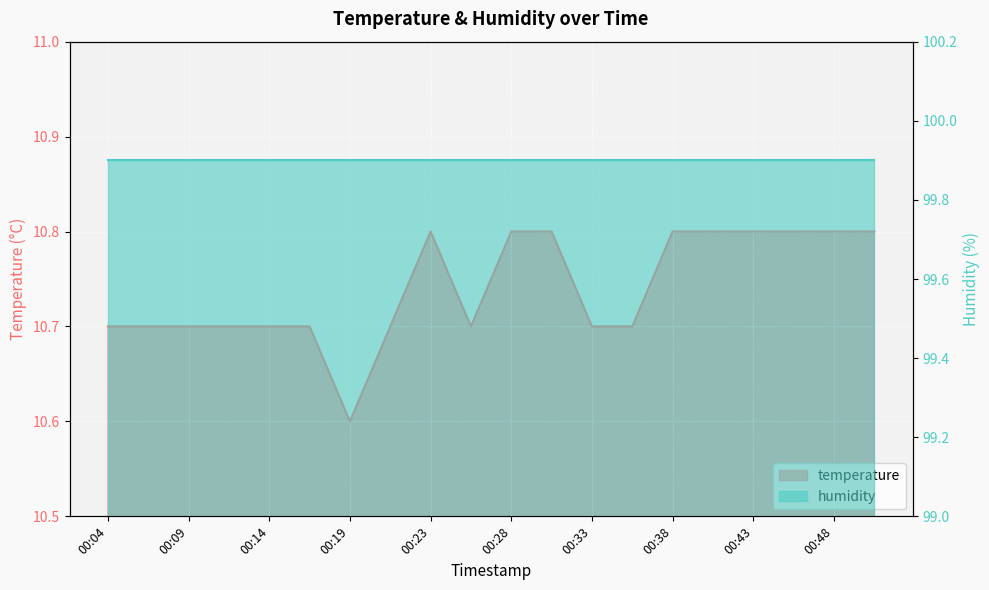

What is the difference between the maximum and minimum values?

0.2